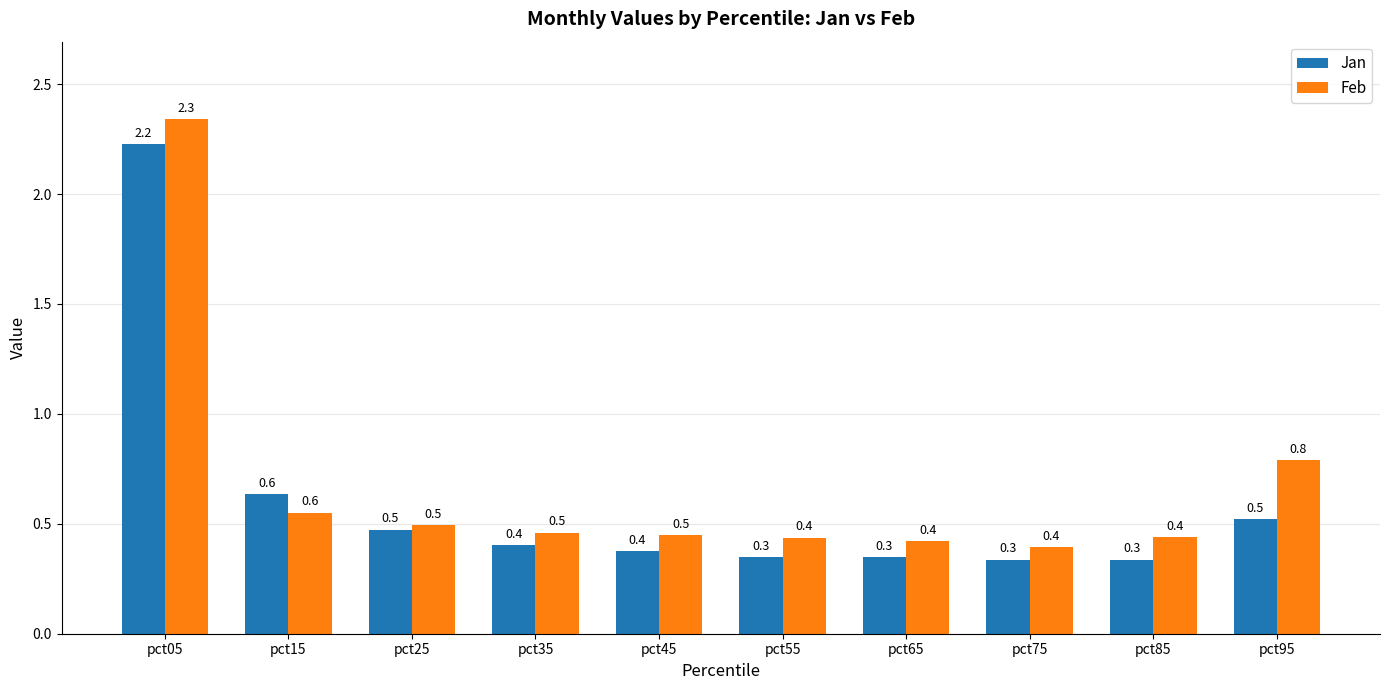

Reading left to right, transcribe all the data shown in this chart.

Jan: 2.2	0.6	0.5	0.4	0.4	0.3	0.3	0.3	0.3	0.5
Feb: 2.3	0.6	0.5	0.5	0.5	0.4	0.4	0.4	0.4	0.8